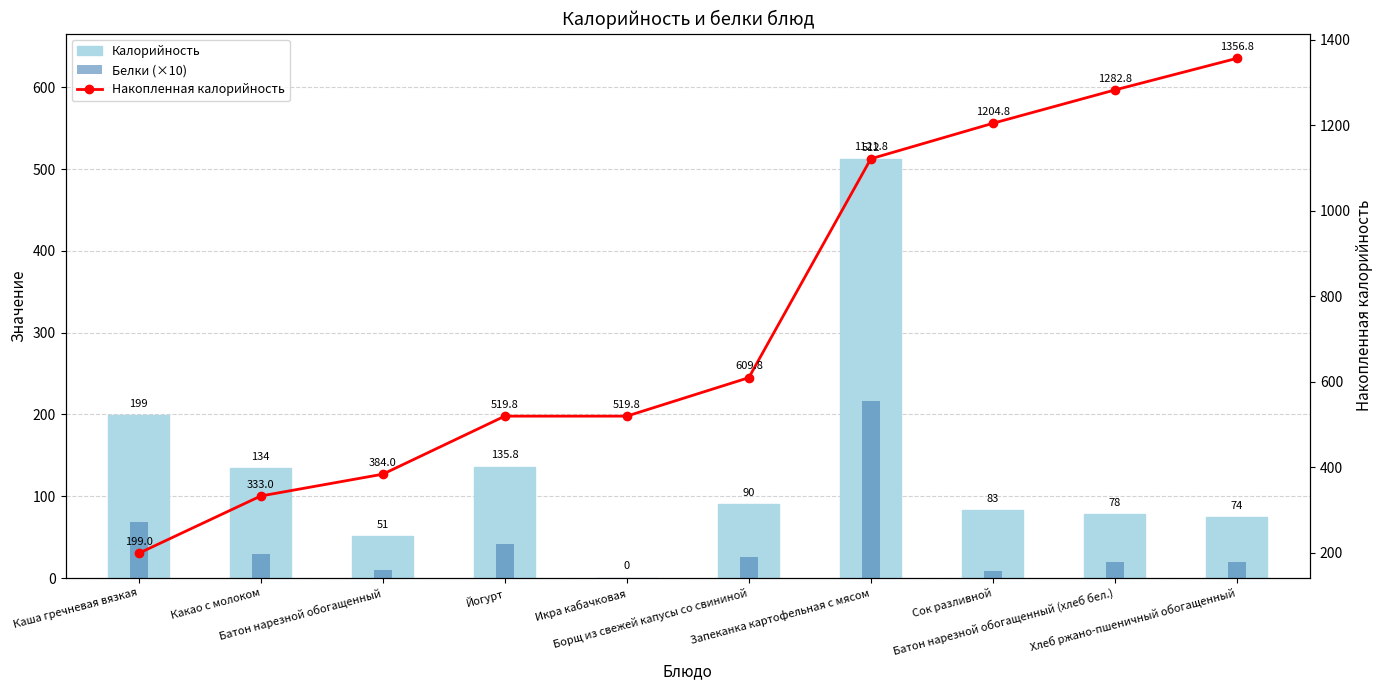

What is the sum of the Калорийность values at Запеканка картофельная с мясом and Хлеб ржано-пшеничный обогащенный?

586.0